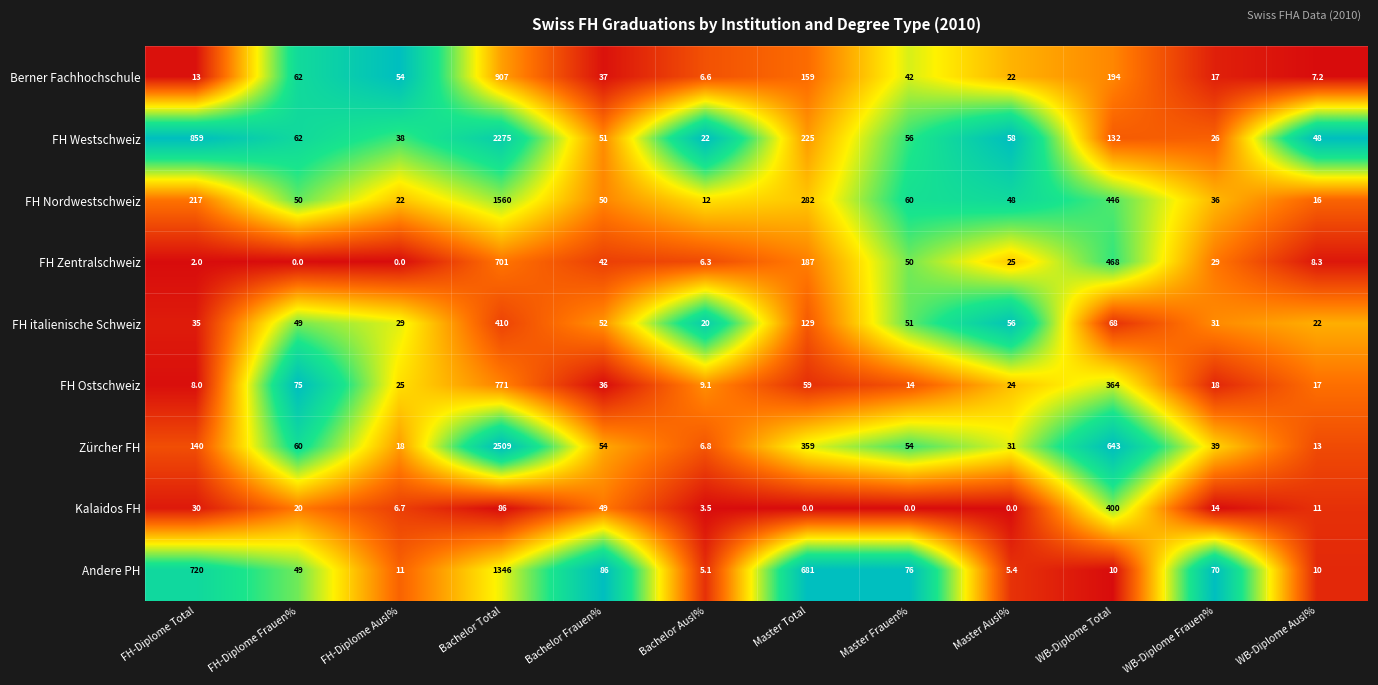

Which category has the highest value across all series?

Bachelor Total